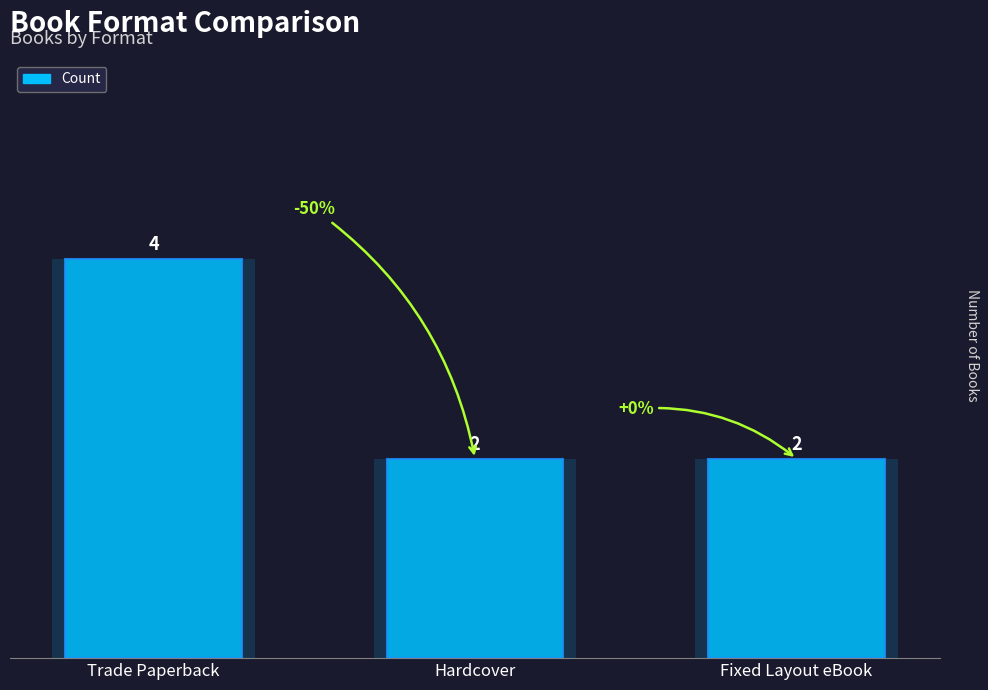

What is the sum of the values at Fixed Layout eBook and Hardcover?

4